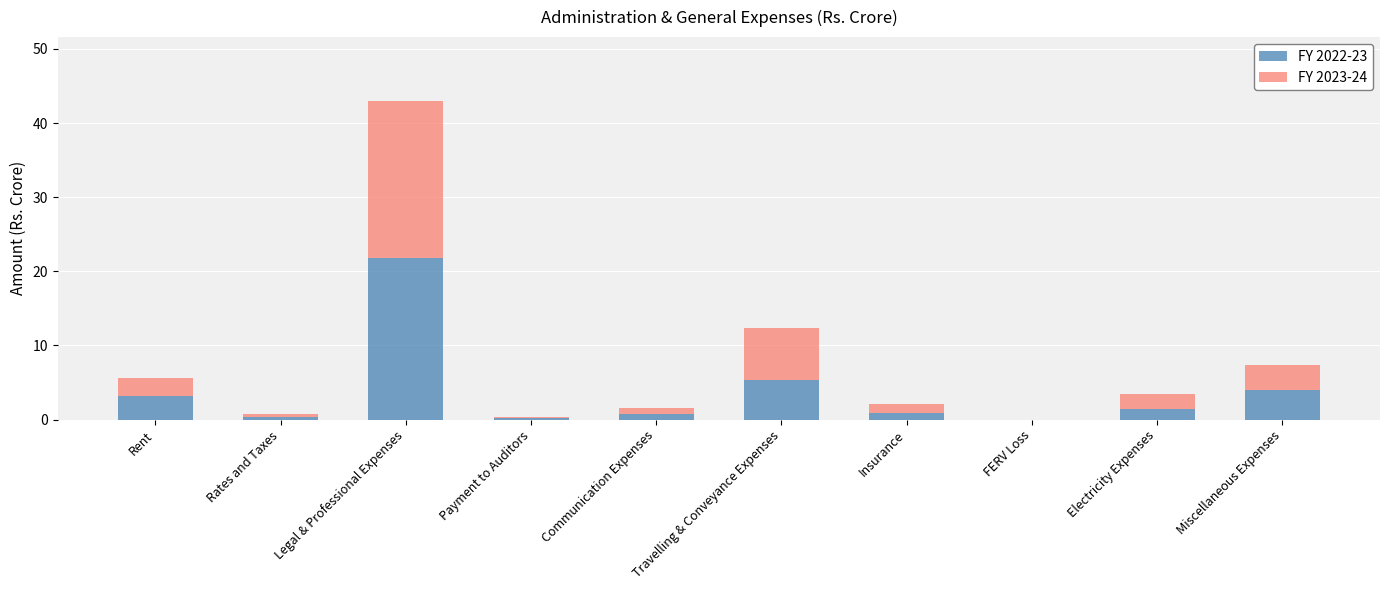

What are all the series names shown in the legend?

FY 2022-23, FY 2023-24